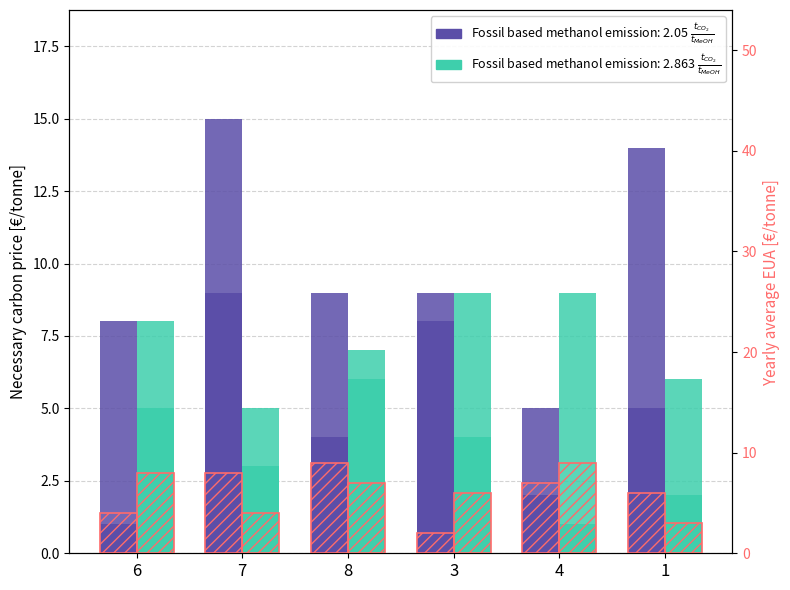

What is the label of the 2nd bar from the left?

7